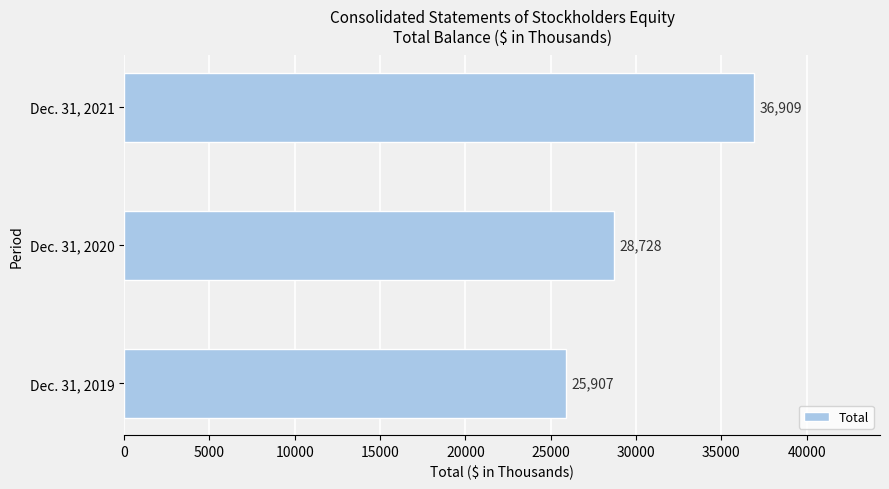

What is the minimum value shown in the chart?

25907